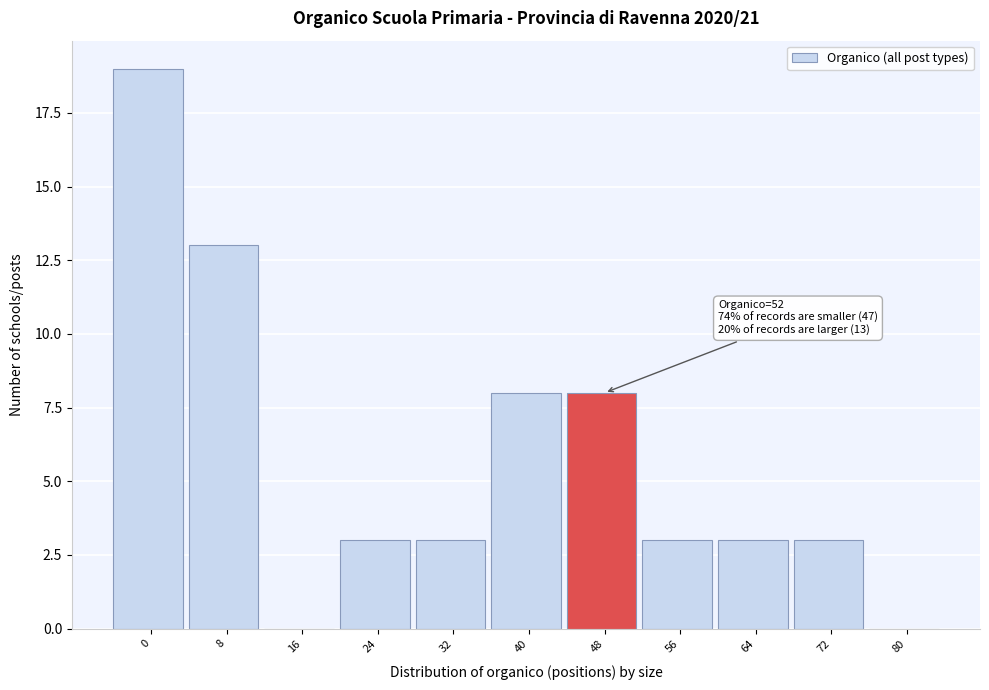

Reading left to right, list all the values displayed in this chart.

0=19	8=13	16=0	24=3	32=3	40=8	48=8	56=3	64=3	72=3	80=0